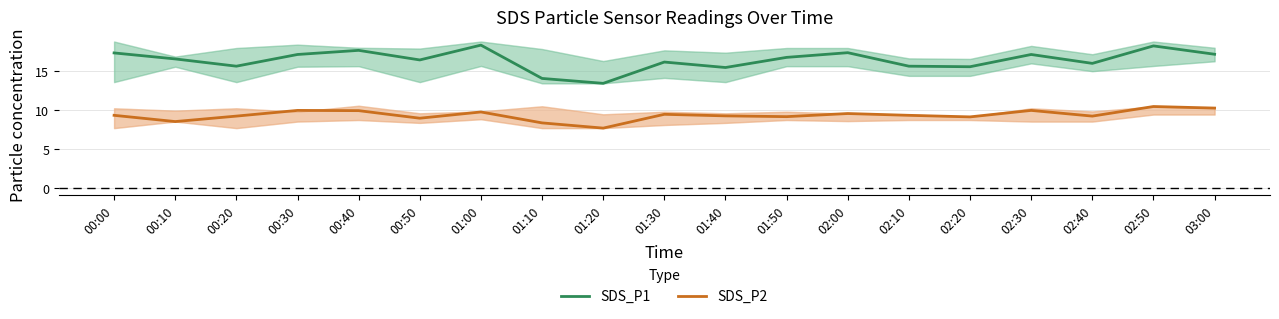

Which has a higher value, 01:30 or 00:00?

00:00